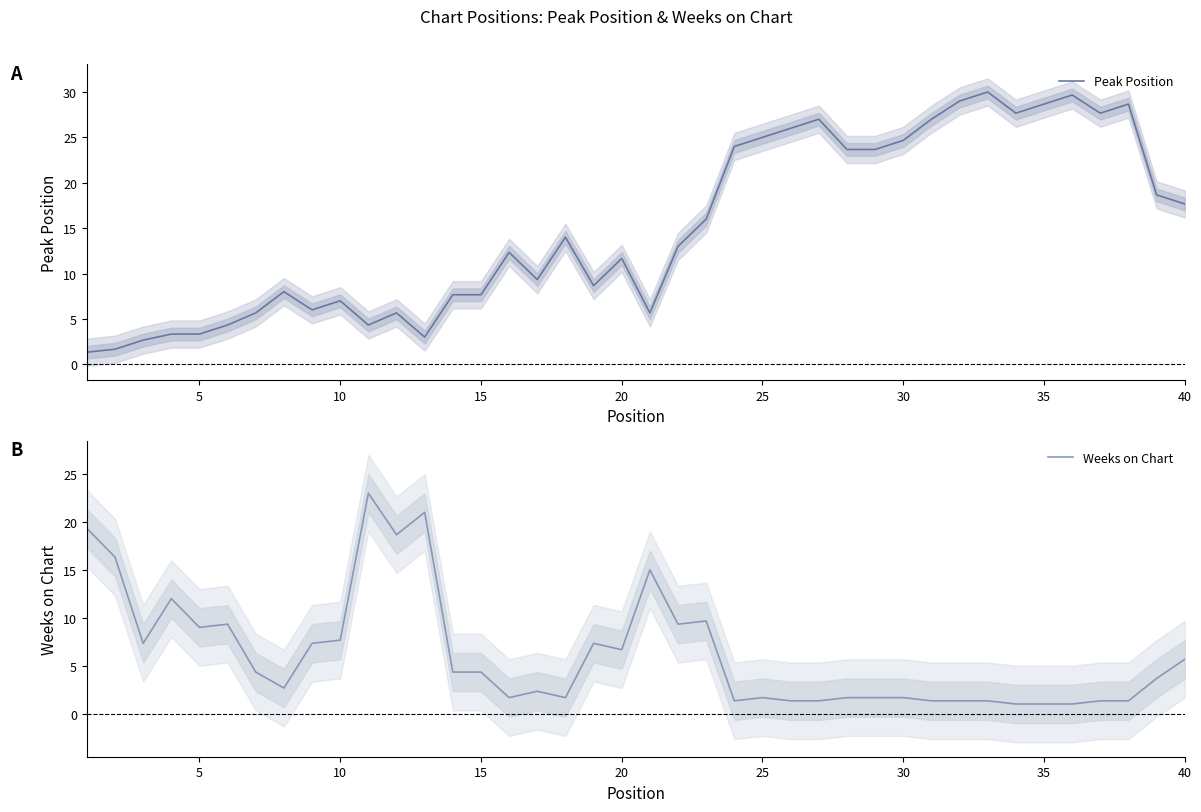

What is the average value of the Weeks on Chart series?

6.2